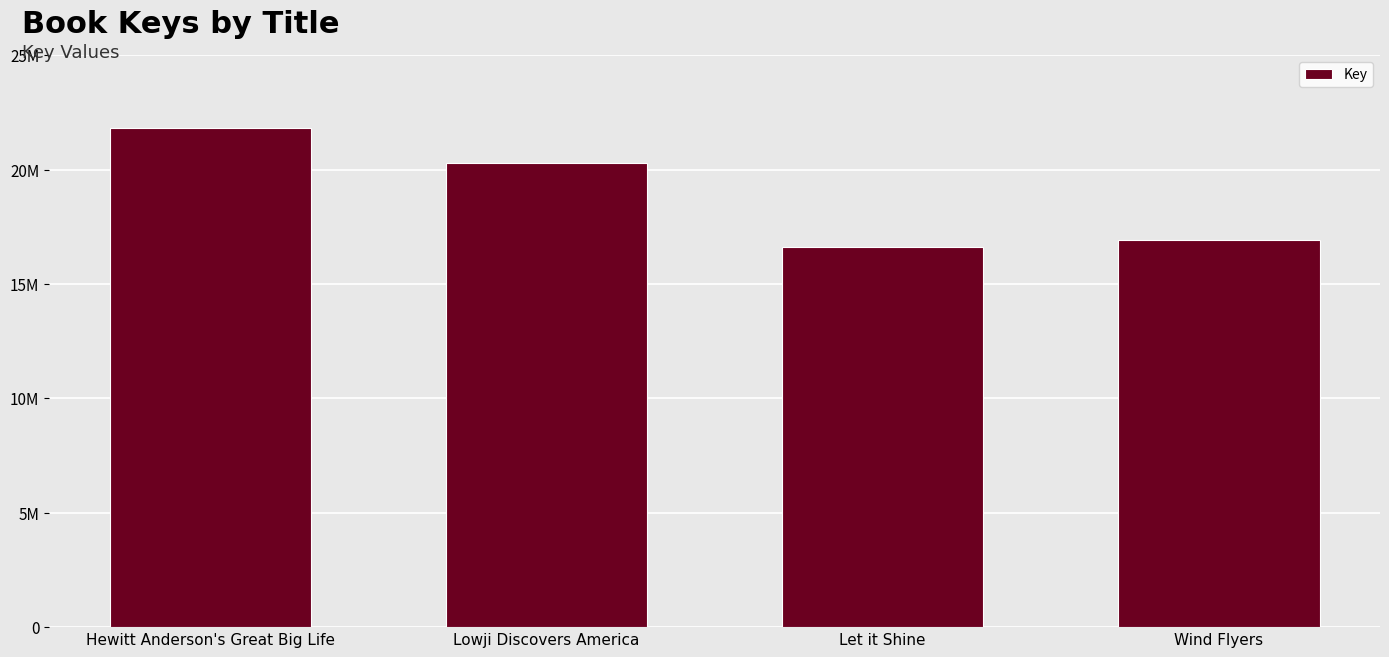

What is the greatest value displayed?

21813772